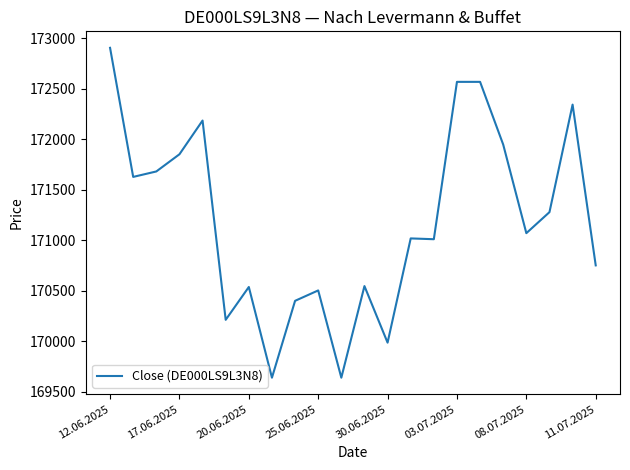

Does the chart have visible grid lines?

No